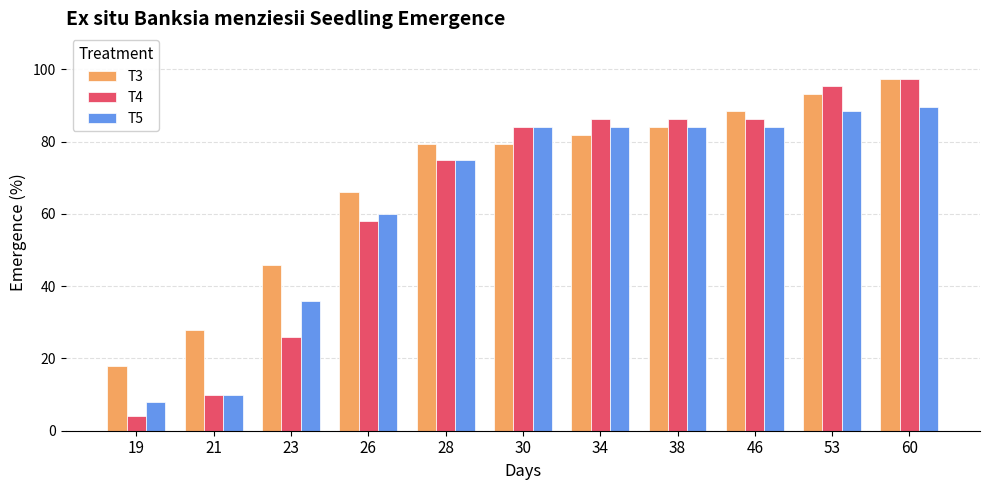

Reading right to left, transcribe all the data shown in this chart.

T3: 60=97.4	53=93.2	46=88.6	38=84.1	34=81.8	30=79.5	28=79.5	26=66.0	23=46.0	21=28.0	19=18.0
T4: 60=97.4	53=95.5	46=86.4	38=86.4	34=86.4	30=84.1	28=75.0	26=58.0	23=26.0	21=10.0	19=4.0
T5: 60=89.5	53=88.6	46=84.1	38=84.1	34=84.1	30=84.1	28=75.0	26=60.0	23=36.0	21=10.0	19=8.0